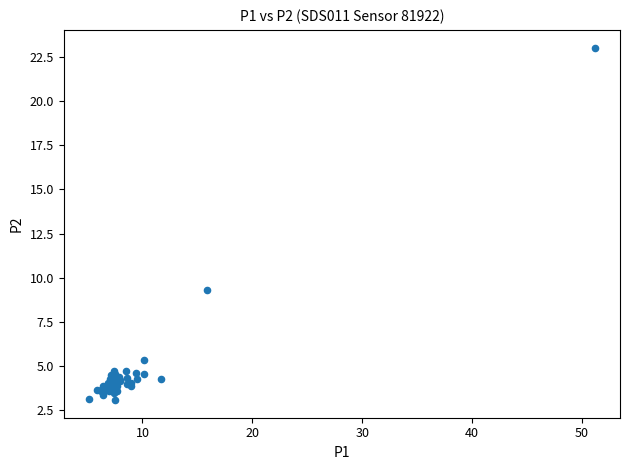

What Y value in the scatter plot is closest to 13?

9.3